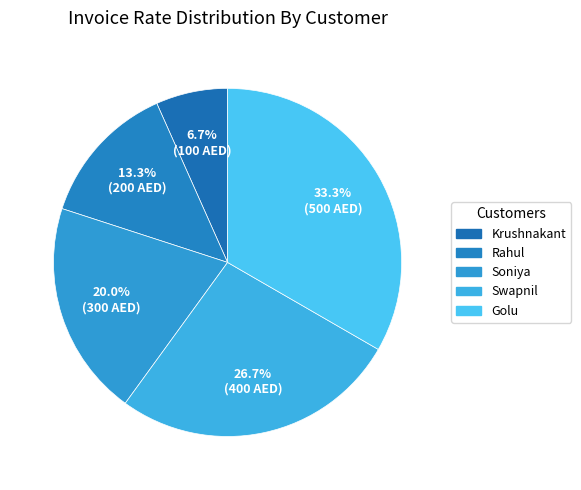

To the nearest percent, what is the difference between the largest and smallest slice percentages?

27%